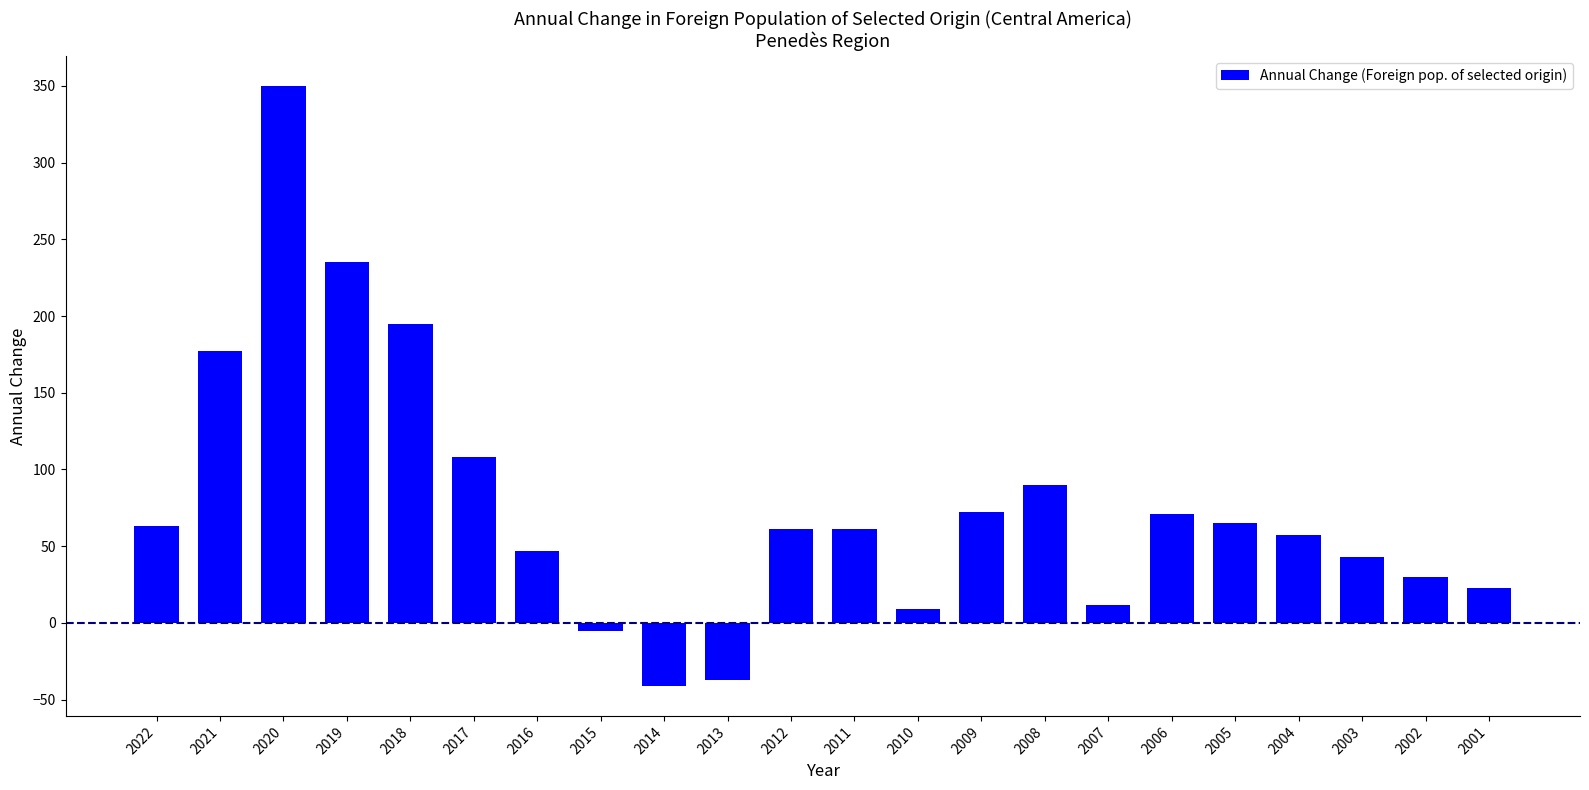

Which label corresponds to the largest value in the chart?

2020